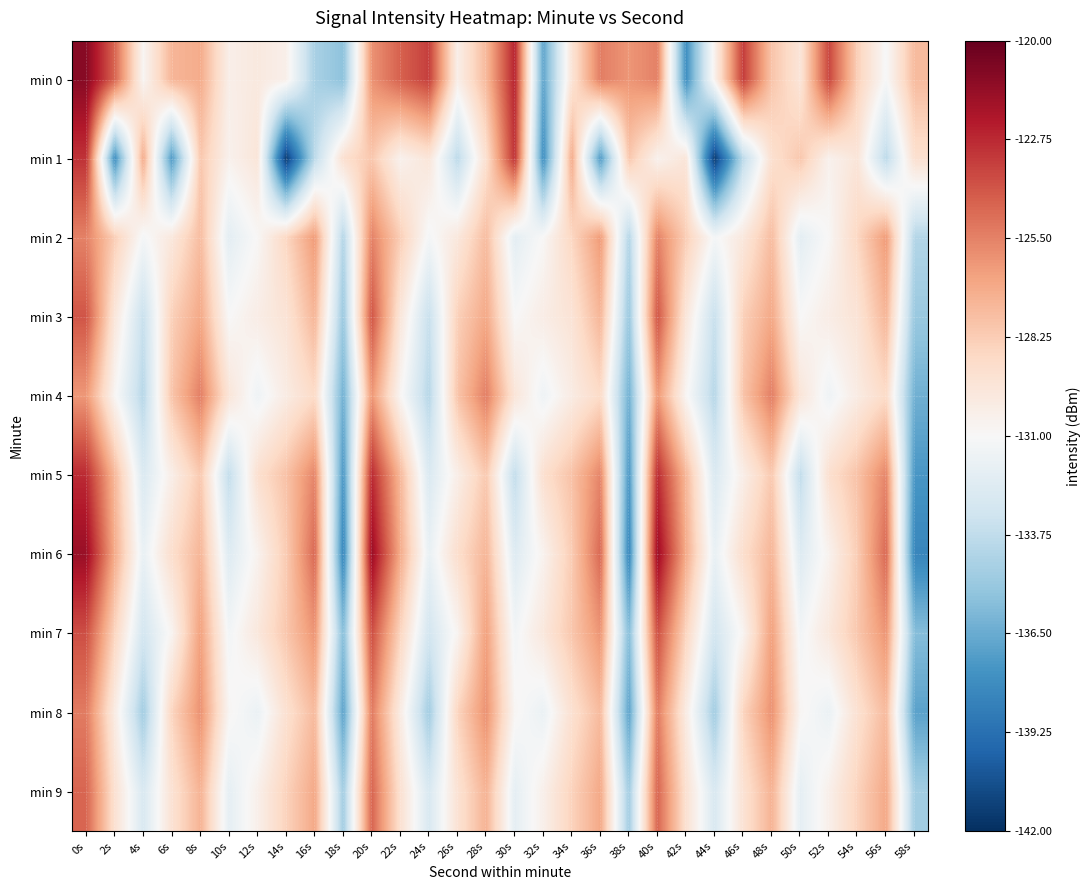

List the series in order of their peak value, highest first.

min 0, min 6, min 5, min 1, min 7, min 3, min 9, min 8, min 4, min 2